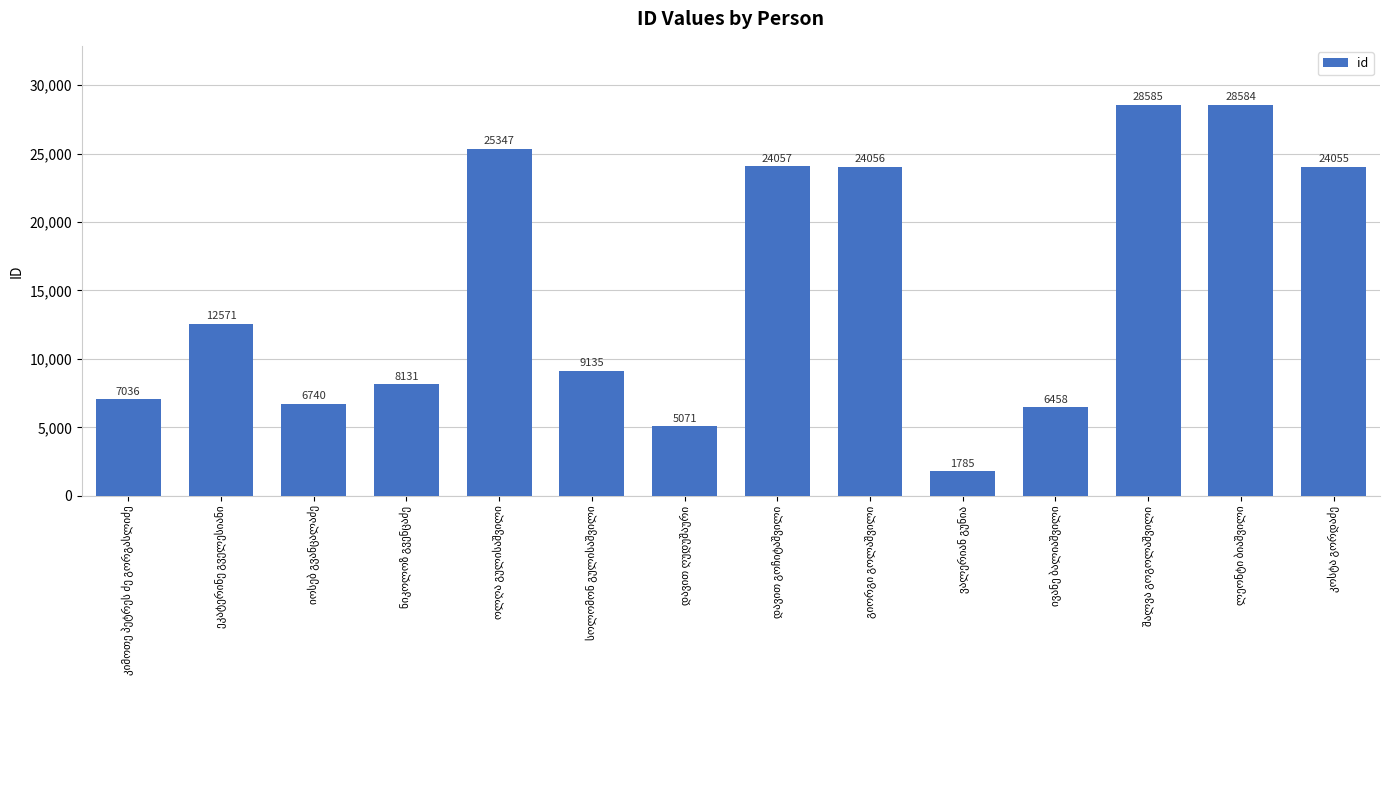

How many values are below 12571?

7